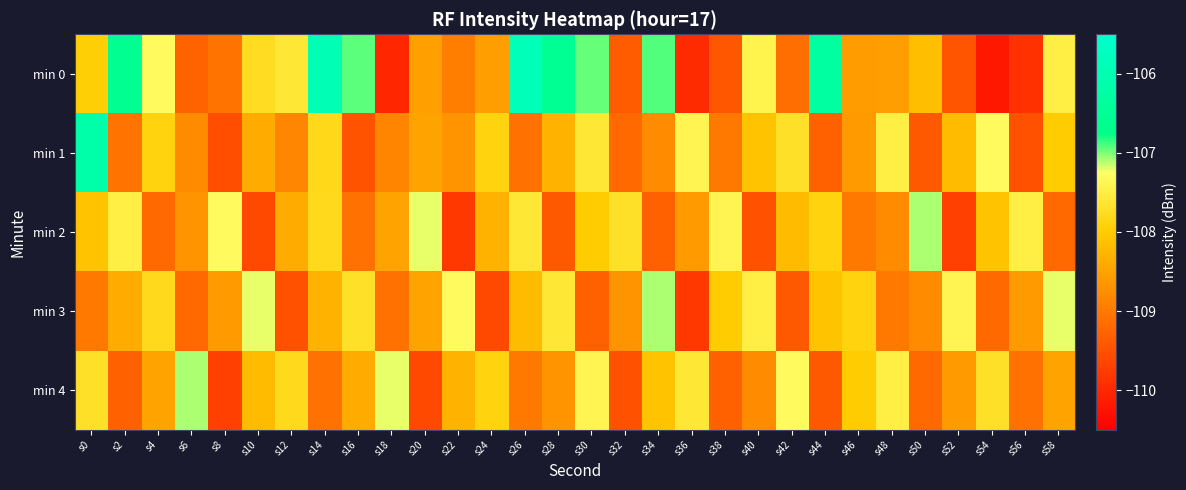

Which series has the widest spread of values?

min 0